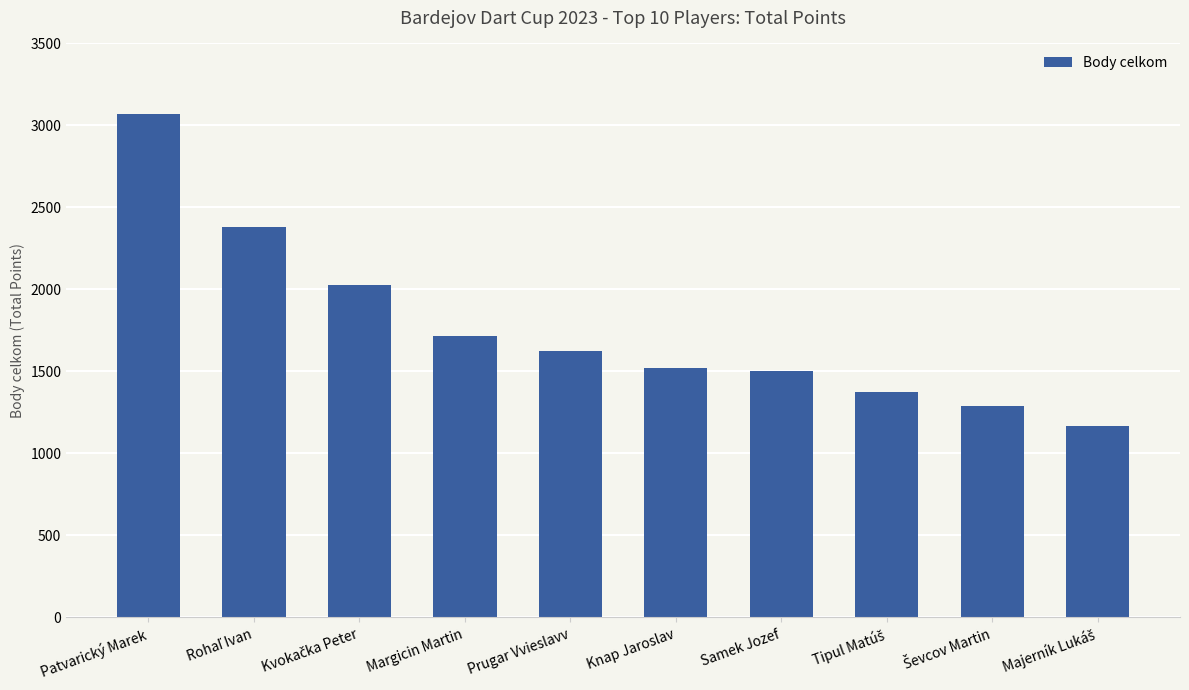

What is the minimum value shown in the chart?

1170